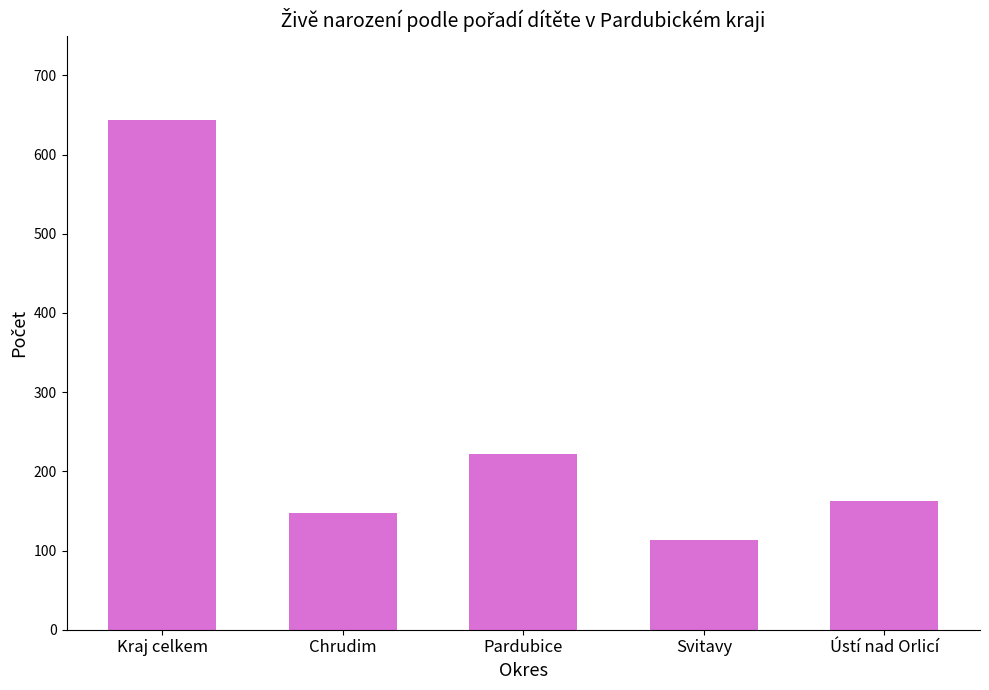

What is the minimum value shown in the chart?

113